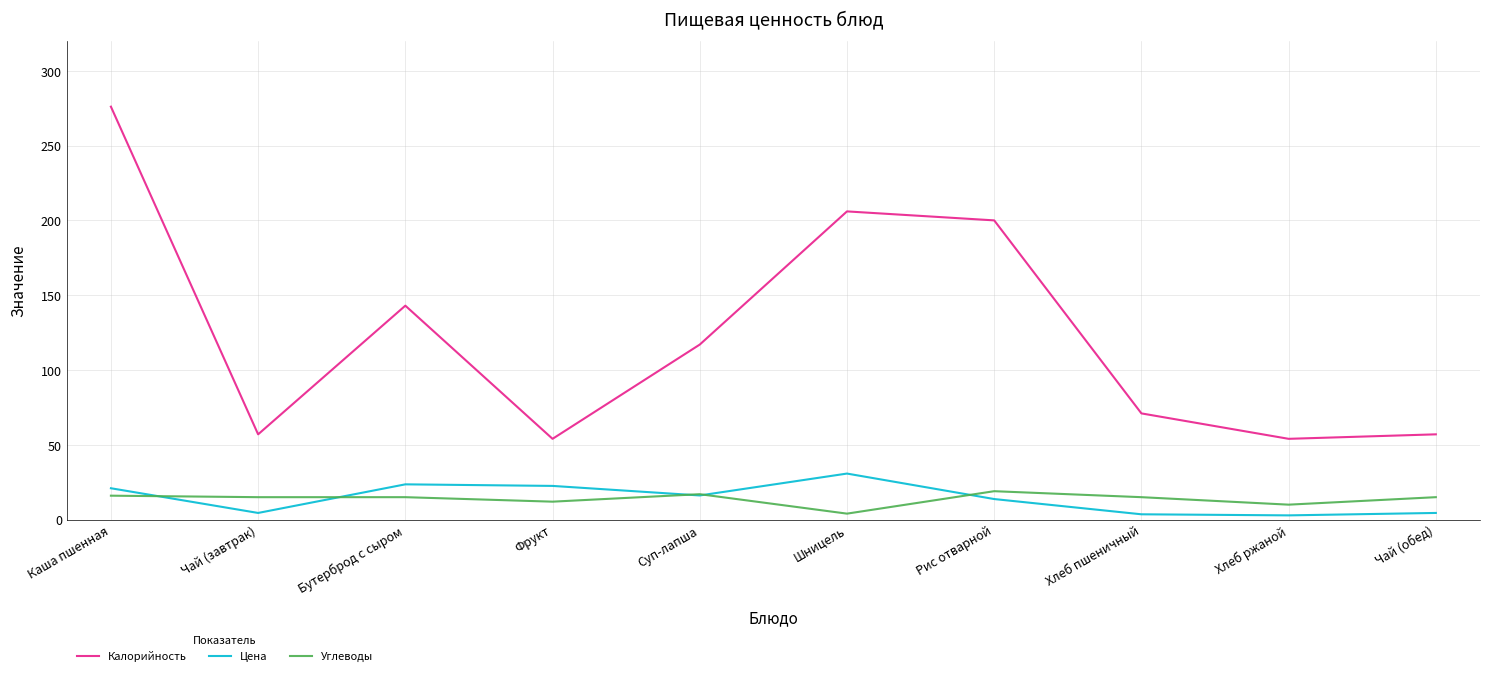

What is the approximate value of Калорийность at Рис отварной?

200.0